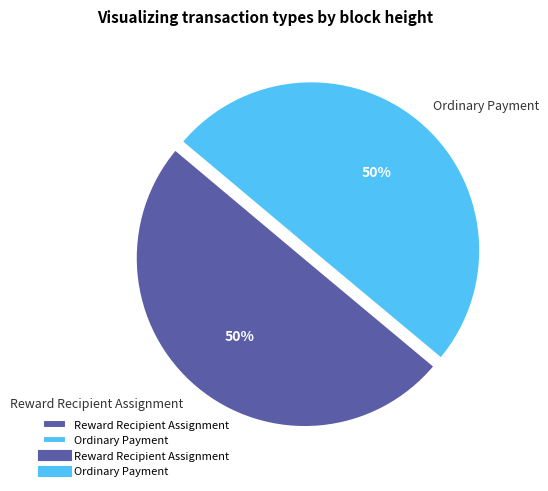

What is the ratio of the value at Reward Recipient Assignment to the value at Ordinary Payment?

1.0